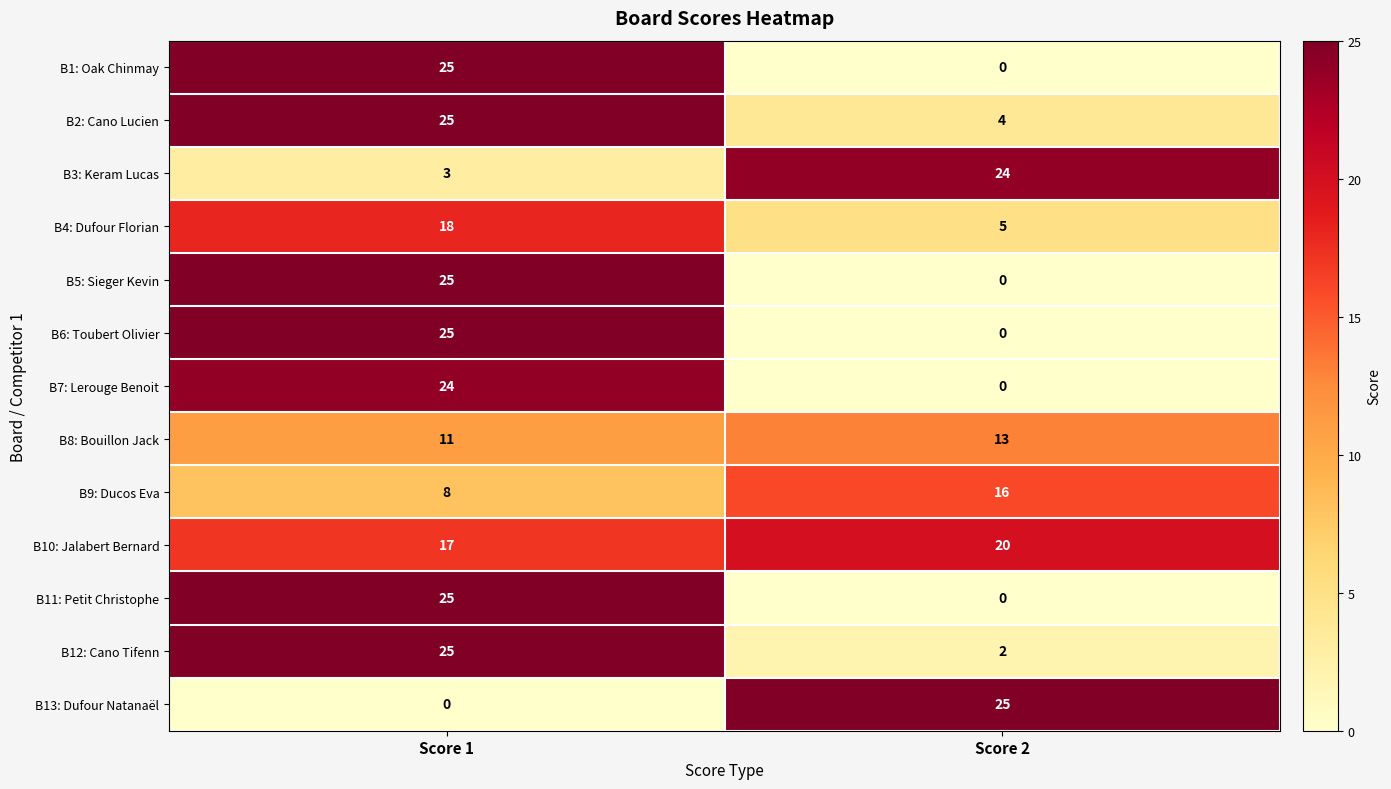

What is the difference between the highest and lowest values at Score 1?

25